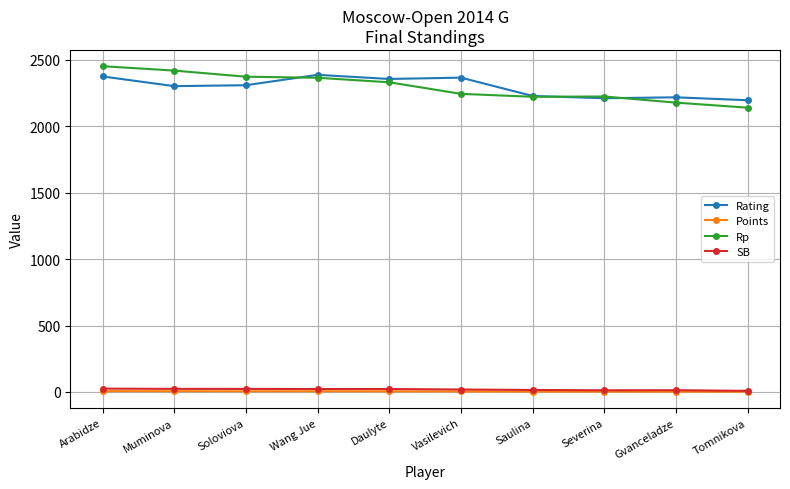

True or false: SB and Rating cross at least once.

False